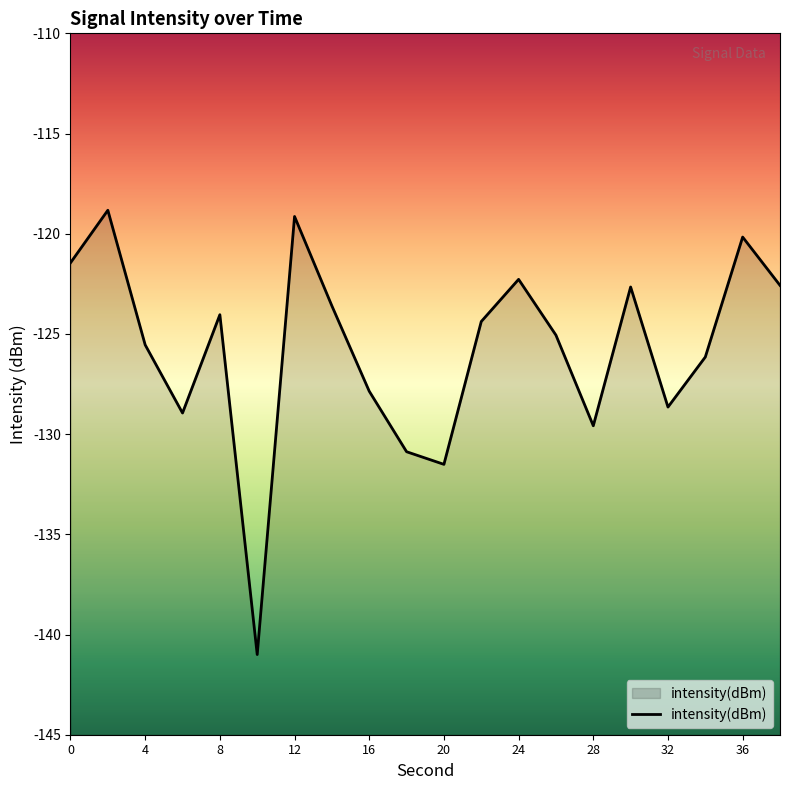

What is the value of the 9th point from the left?

-127.9